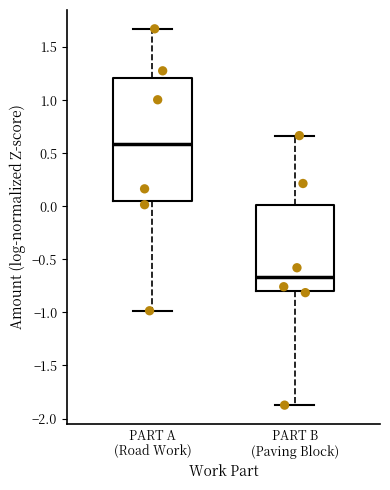

Reading left to right, transcribe this box plot: for each box, give where its median line is, the range the box spans, and where its two whiskers end, as read against the y-axis. The values are not printed on the chart, so give them approximately, as read against the axis.

PART A (Road Work): median 0.60, box 0.05 to 1.20, whiskers -1.00 to 1.65
PART B (Paving Block): median -0.65, box -0.80 to 0.00, whiskers -1.85 to 0.65